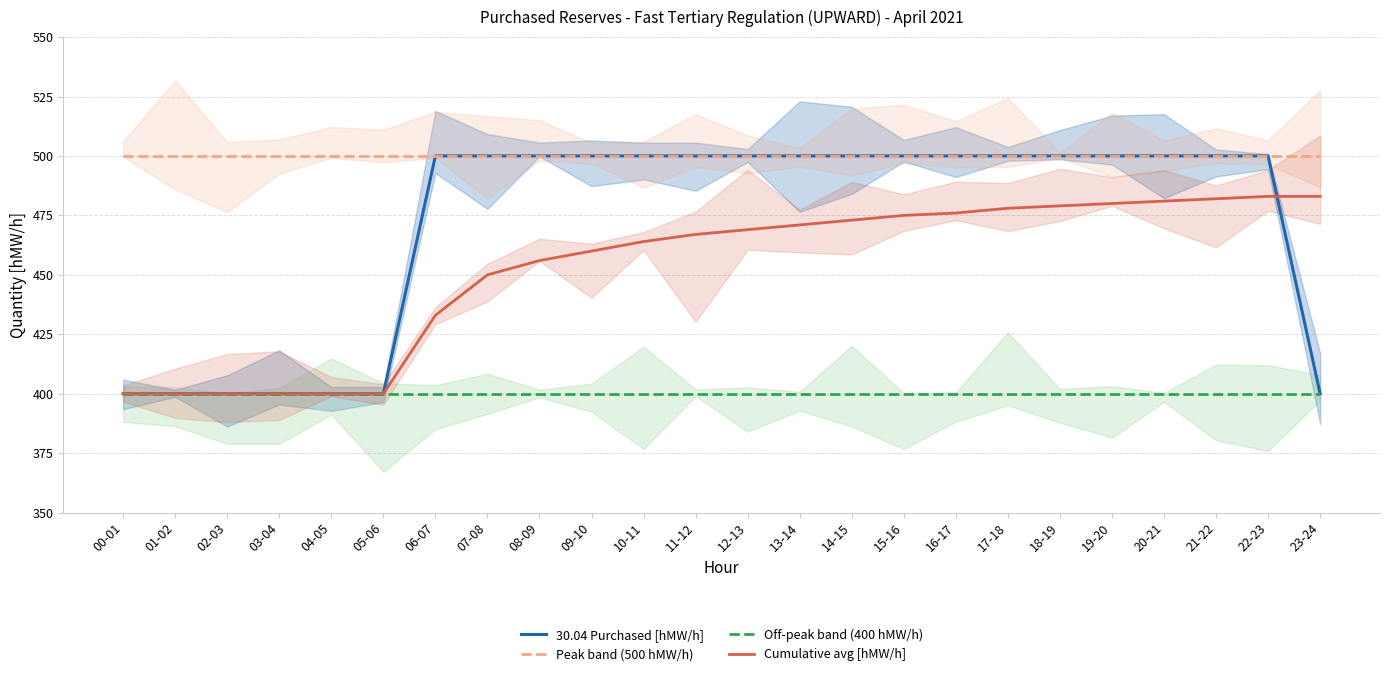

True or false: Cumulative avg [hMW/h] has more than 2 points higher than both neighbors.

False